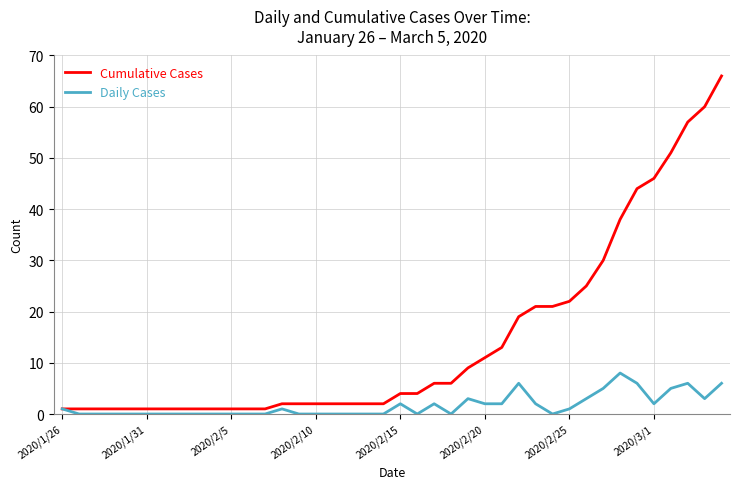

Which series has the widest spread of values?

Cumulative Cases